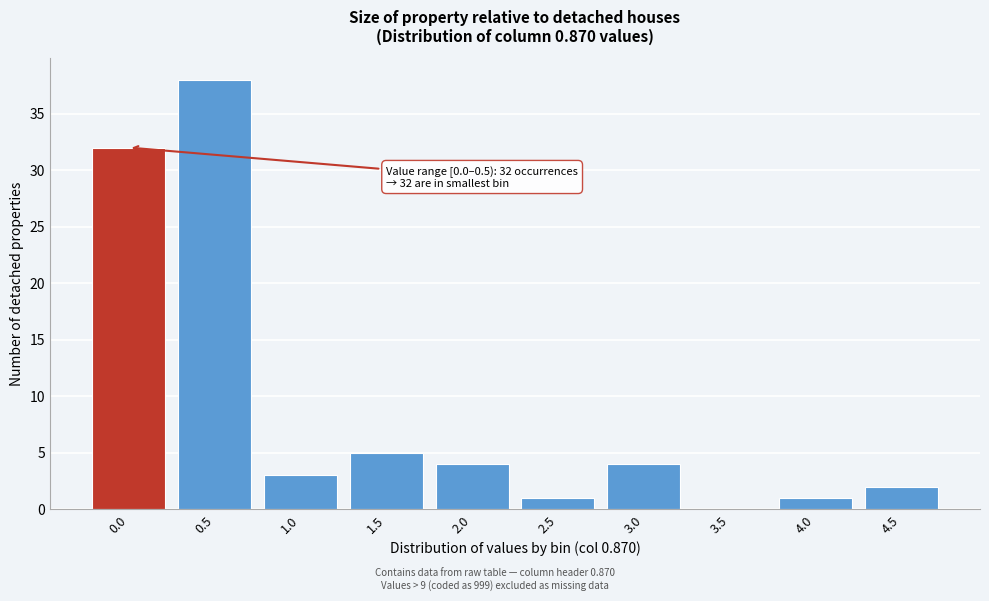

Reading right to left, what are all the values shown in this chart?

4.5=2	4.0=1	3.5=0	3.0=4	2.5=1	2.0=4	1.5=5	1.0=3	0.5=38	0.0=32